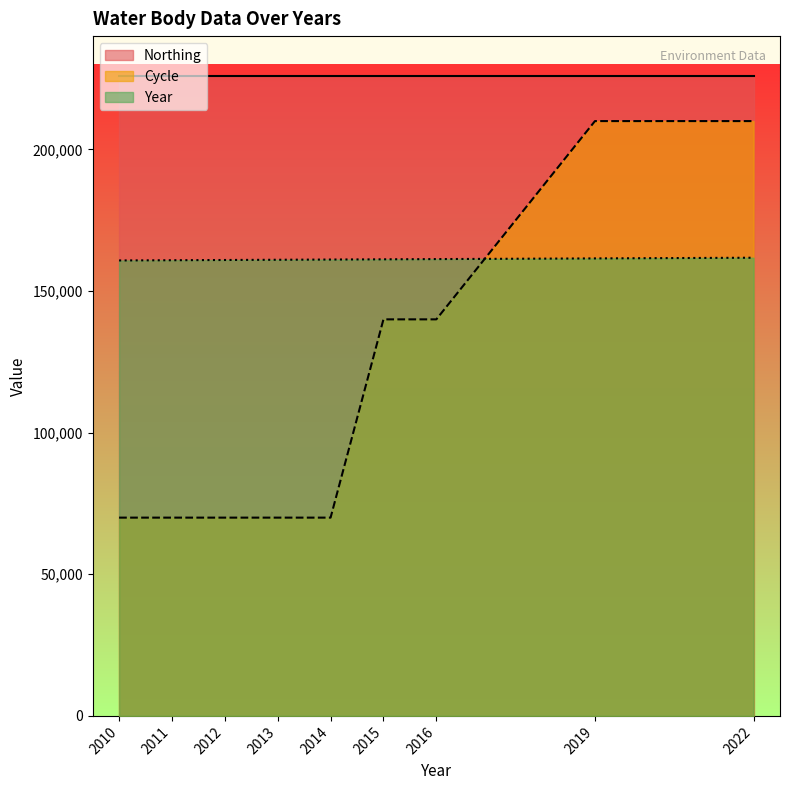

Does the chart display data point markers on the line(s)?

No